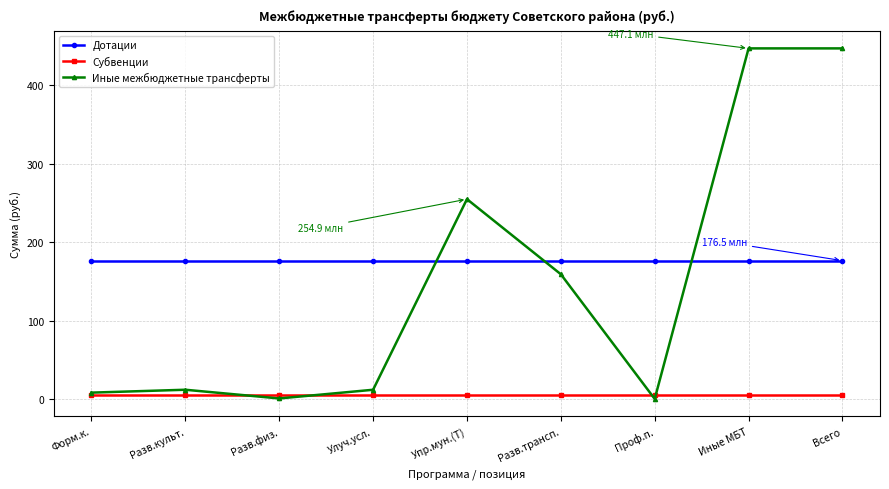

True or false: Субвенции and Дотации intersect in this chart.

False